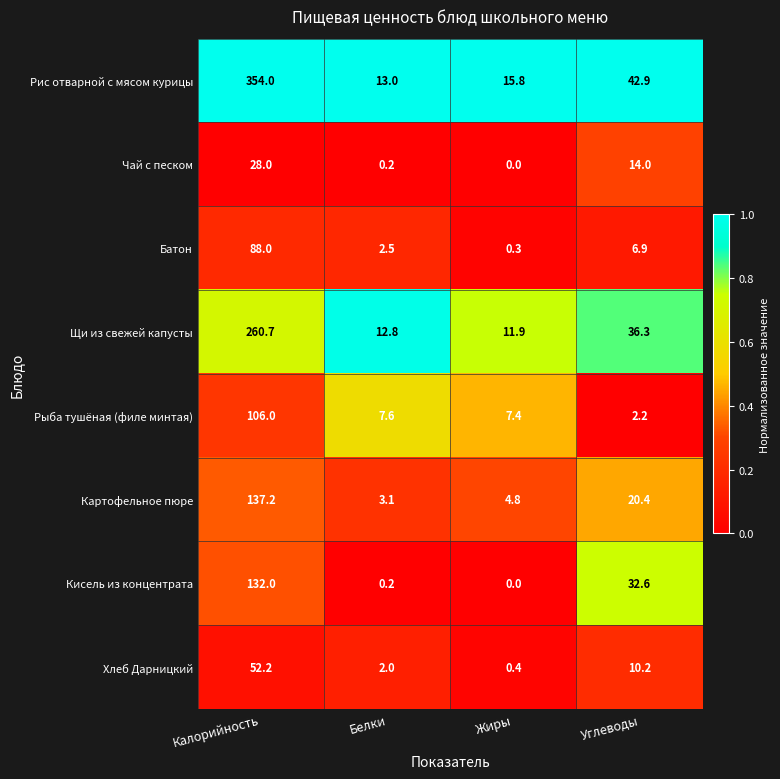

Which series has the largest total across all categories?

Рис отварной с мясом курицы